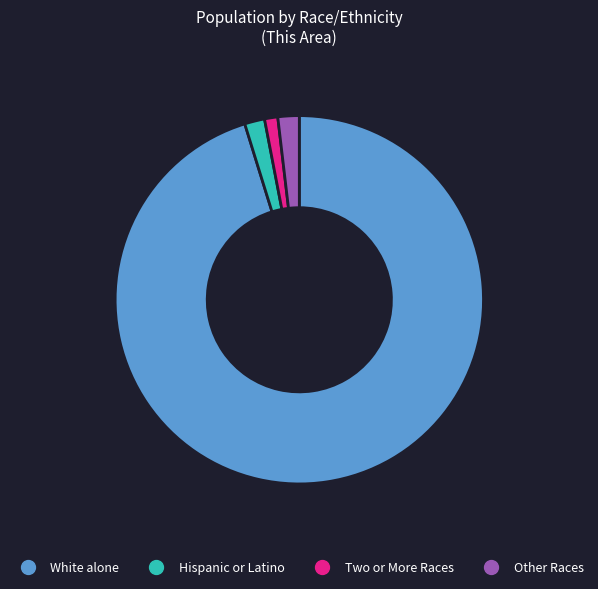

Is it true that Hispanic or Latino is 2% of the pie?

True